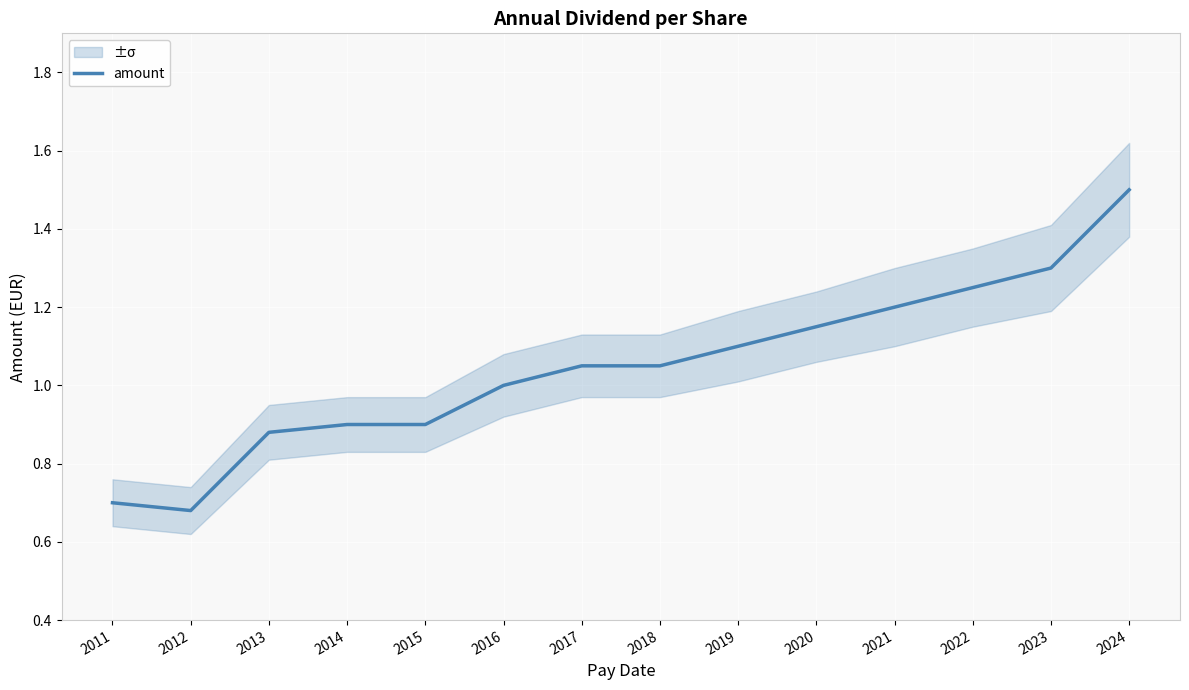

At which category does the chart reach its minimum across all series?

2012